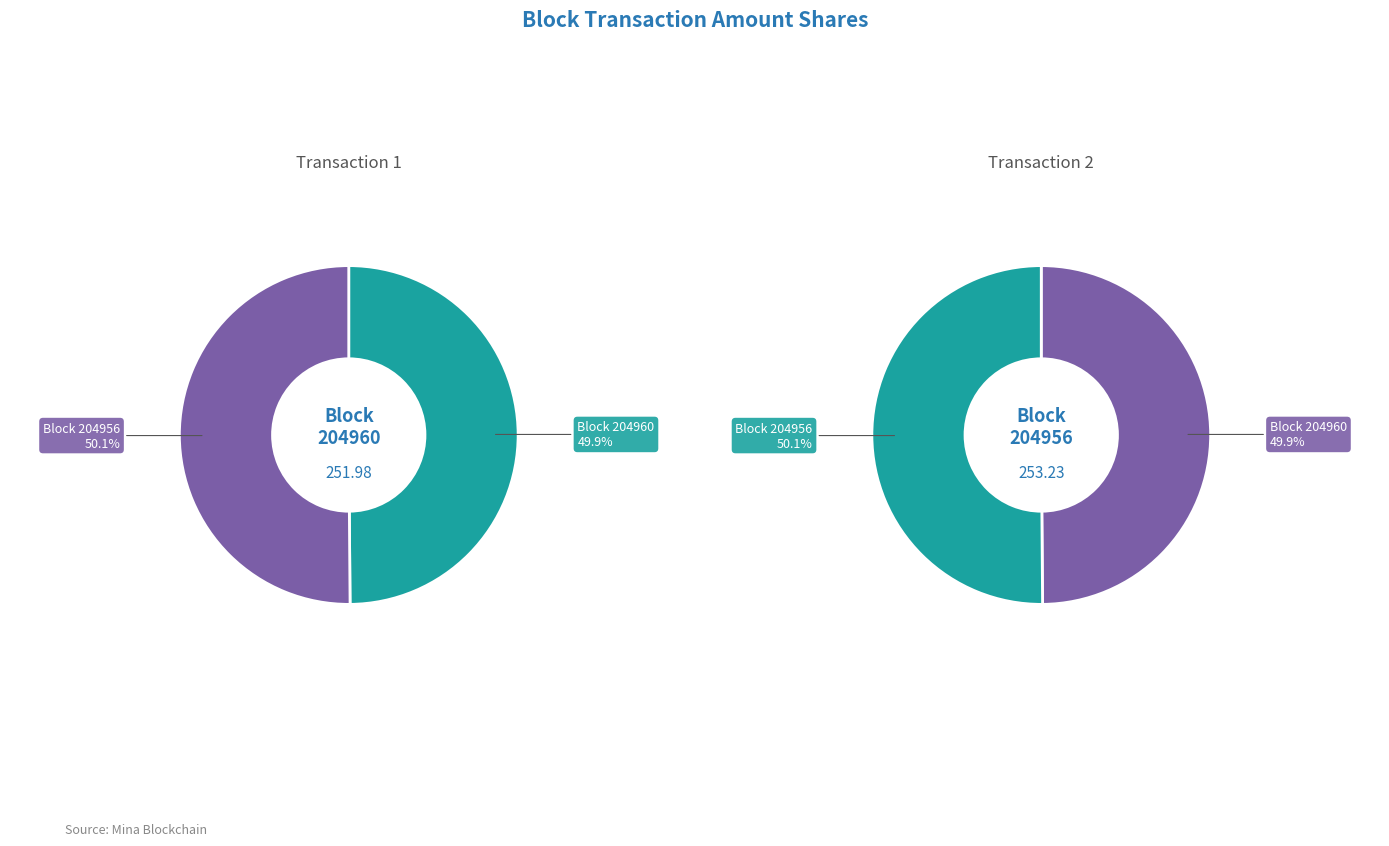

What portion of the pie excludes 204960?

50.1%